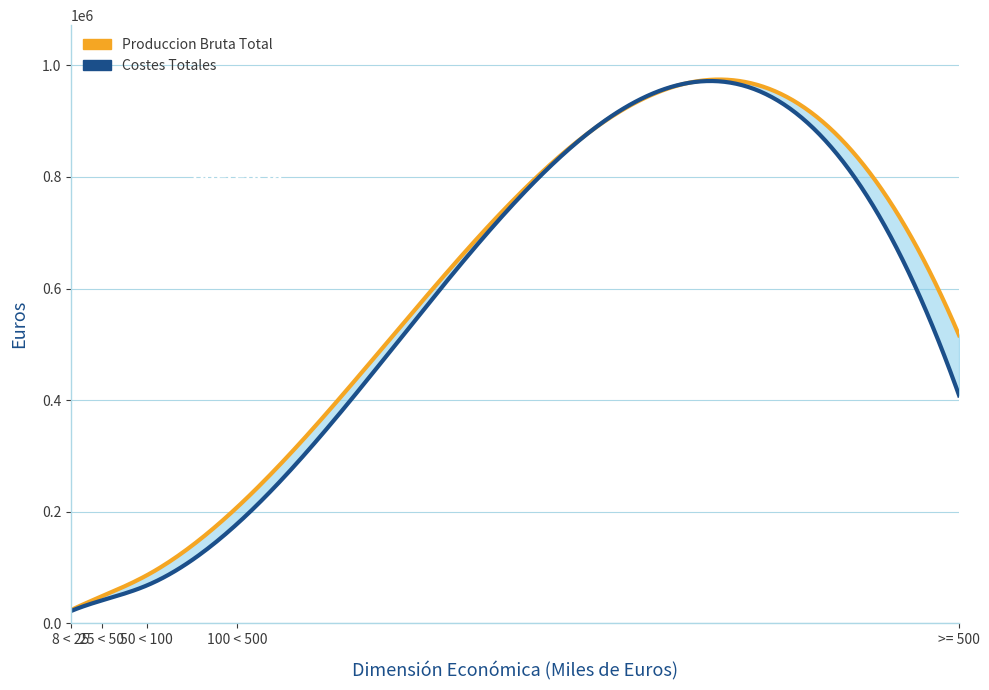

What is the total value across all series at >= 500?

924689